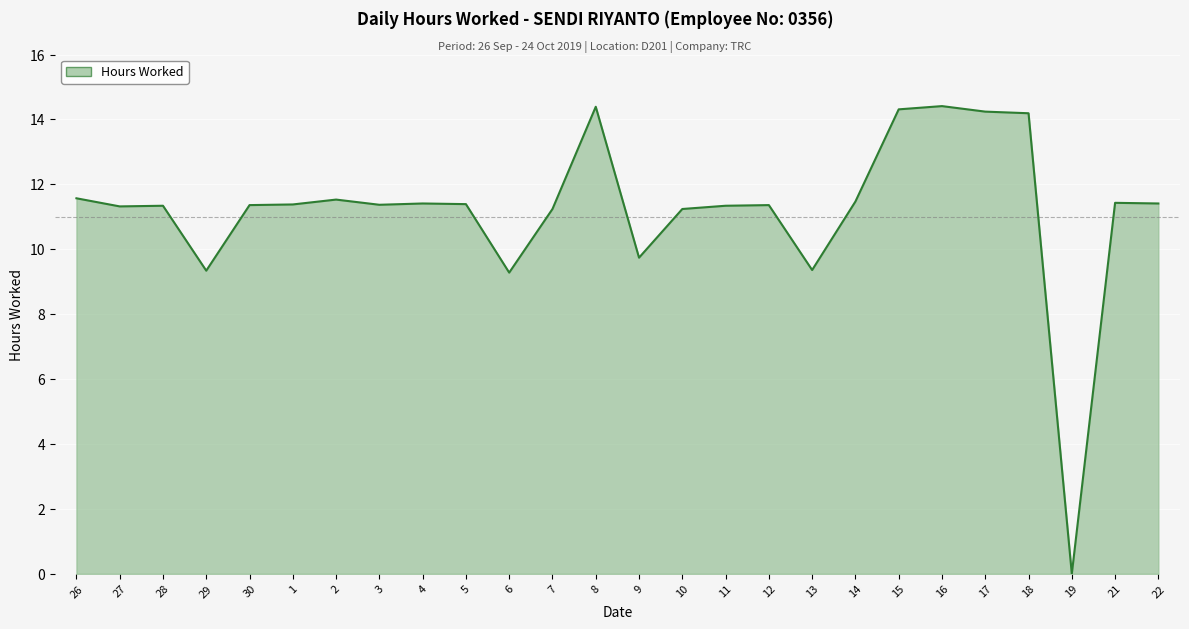

The value at 18 is 14.2. True or false?

True